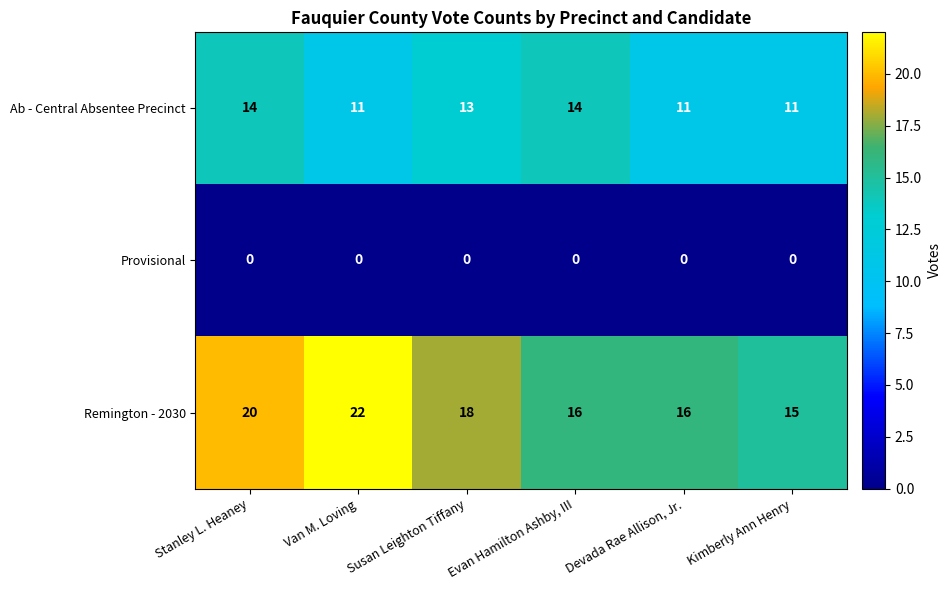

Rank the series at Devada Rae Allison, Jr. from lowest to highest value.

Provisional, Ab - Central Absentee Precinct, Remington - 2030